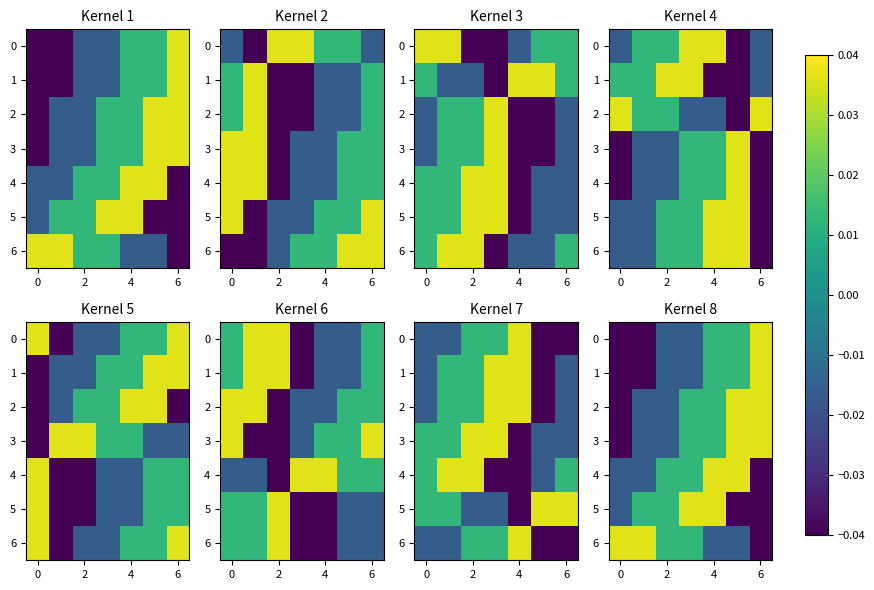

Count the number of data series in this chart.

7